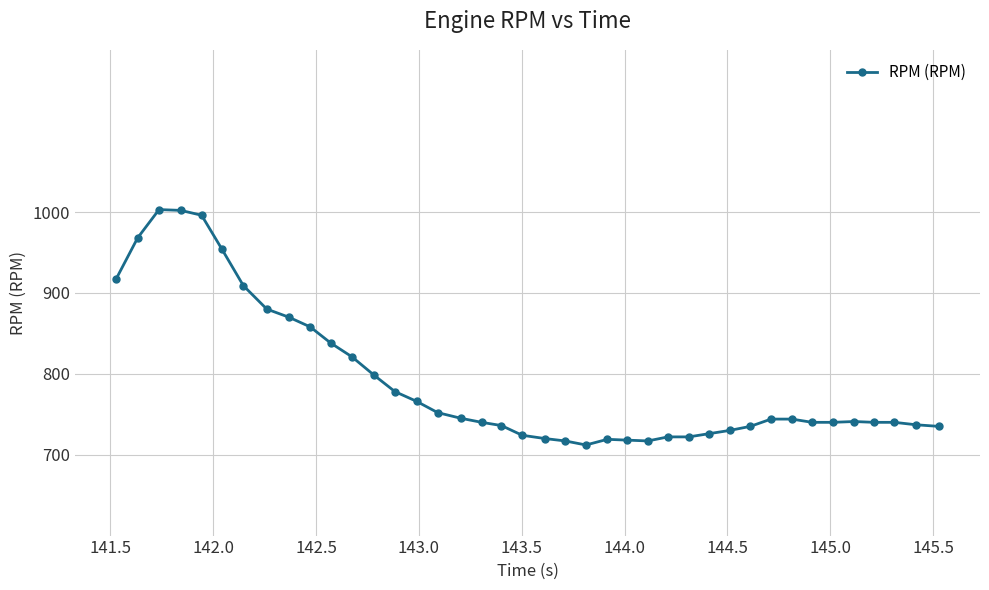

What is the value of the 37th point from the left?

740